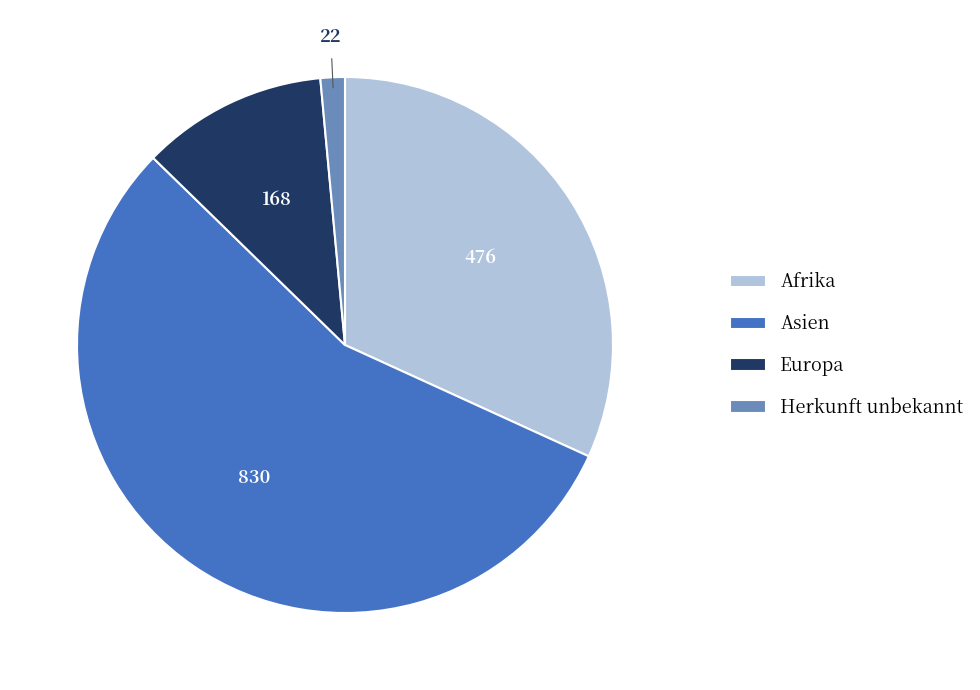

Rank the categories by value from highest to lowest.

Asien, Afrika, Europa, Herkunft unbekannt